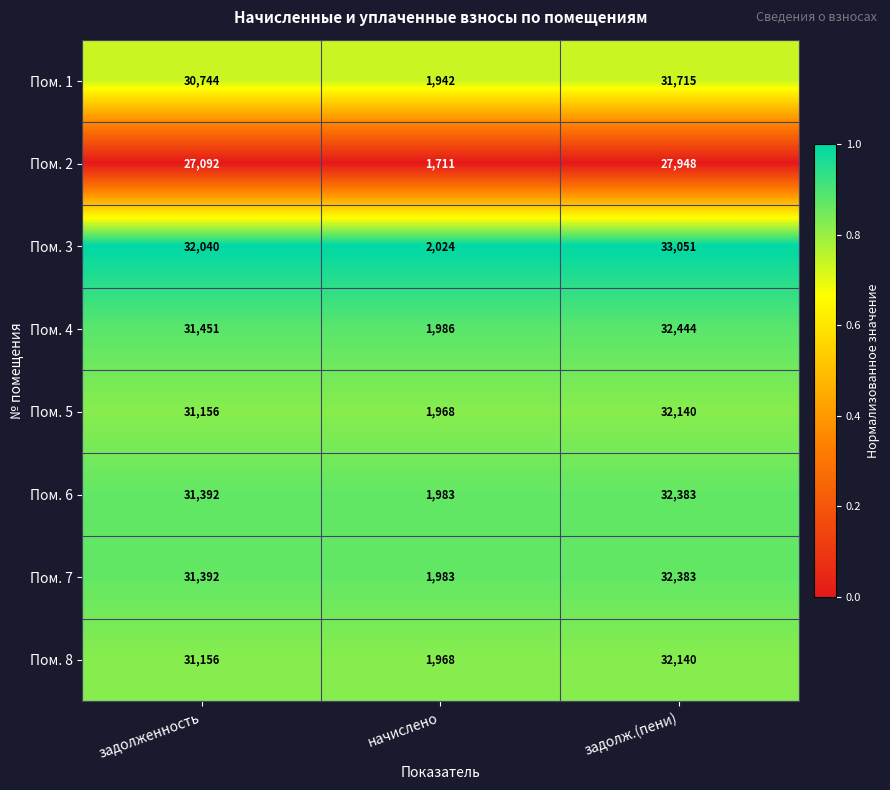

The Пом. 2 series shows 1711 at начислено. True or false?

True